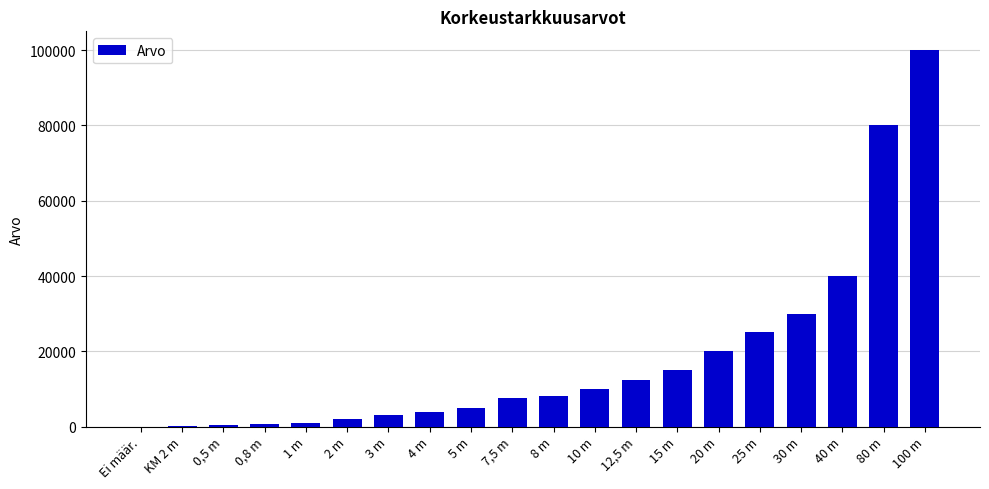

What is the sum of all values?

364502